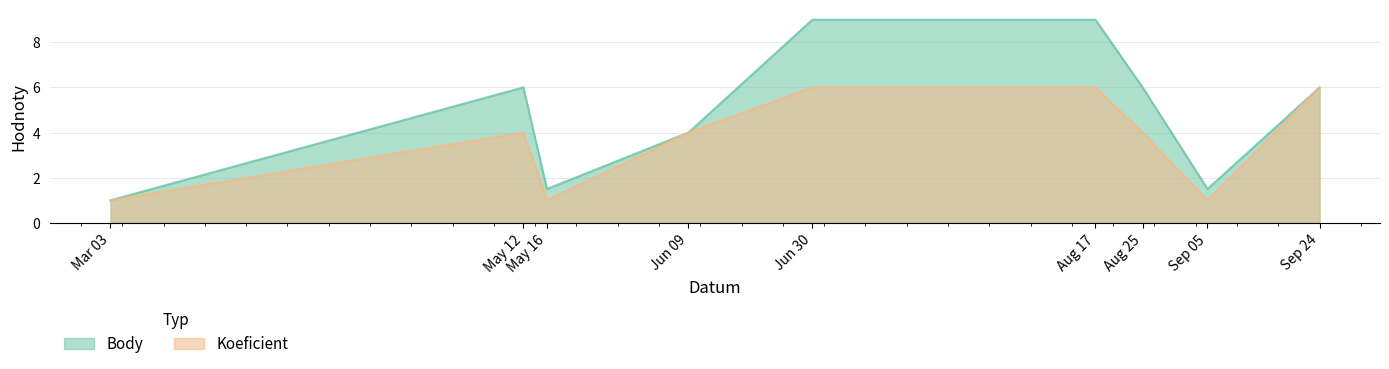

At which category does Koeficient reach its first local peak?

May 12